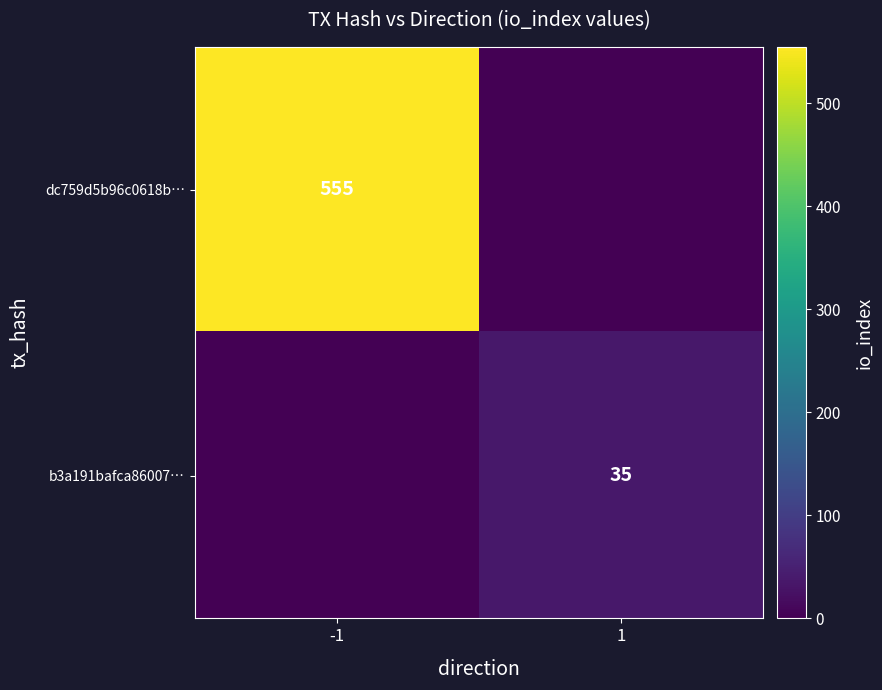

At how many categories does at least one series exceed 35?

1